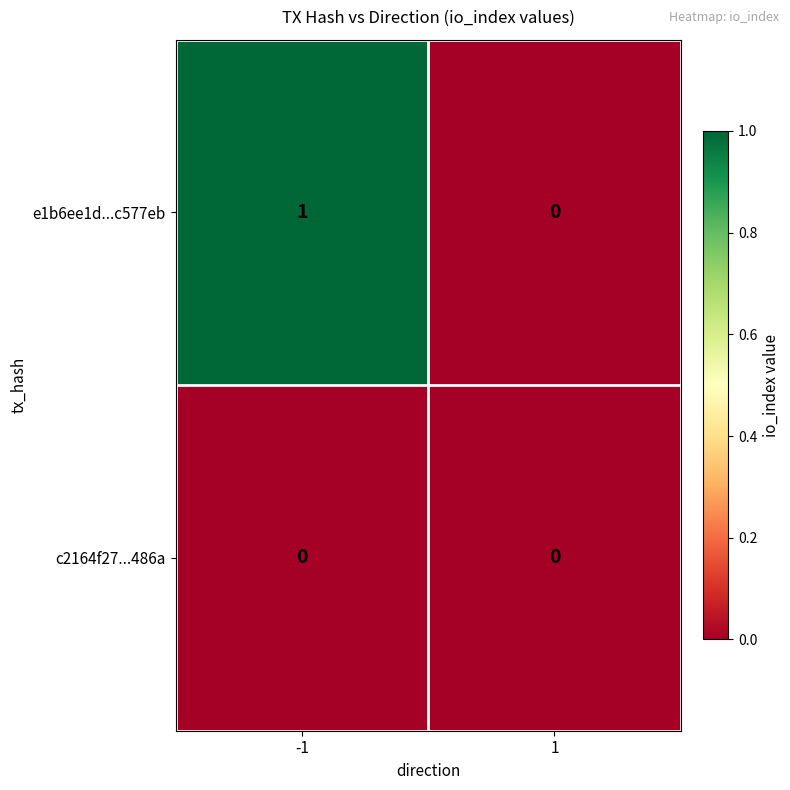

Between -1 and 1, which series saw the biggest shift?

e1b6ee1d...c577eb